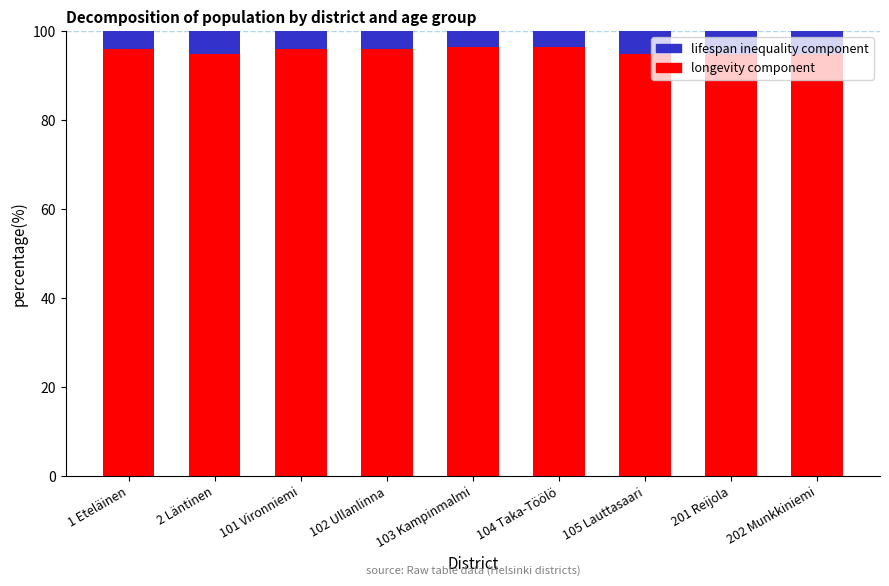

What is the total value across all series at 104 Taka-Töölö?

100.0